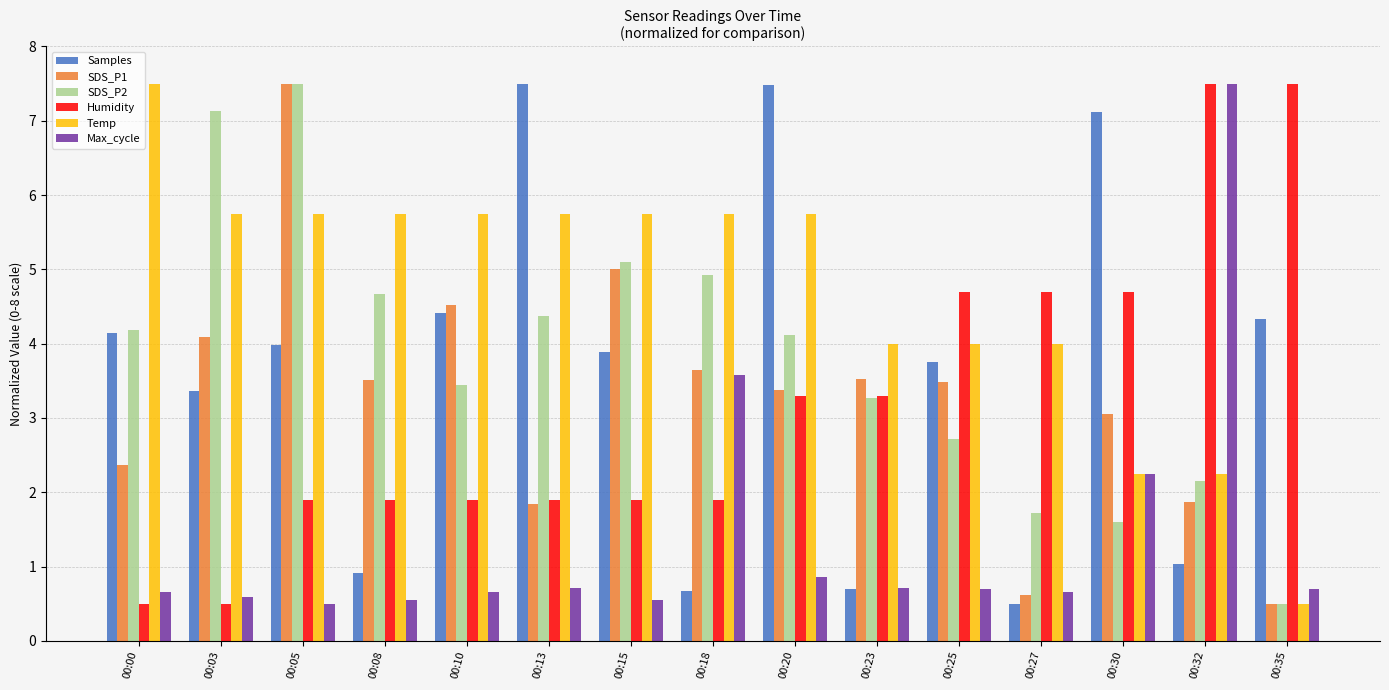

What is the difference between the maximum and minimum values in the Humidity series?

7.0